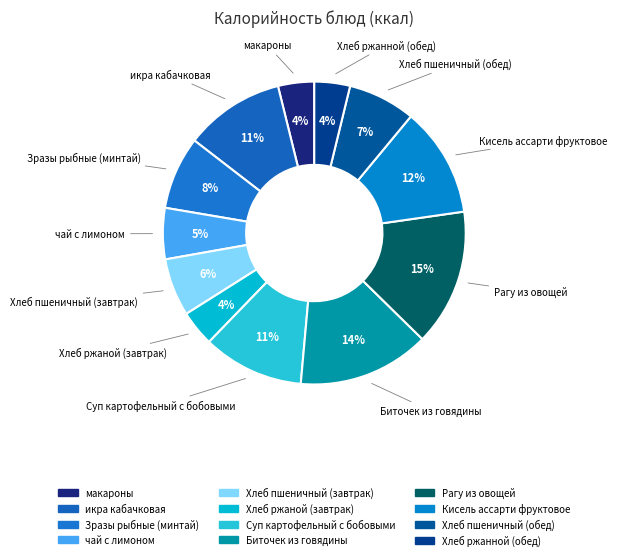

Is Зразы рыбные (минтай) the majority of the pie?

No